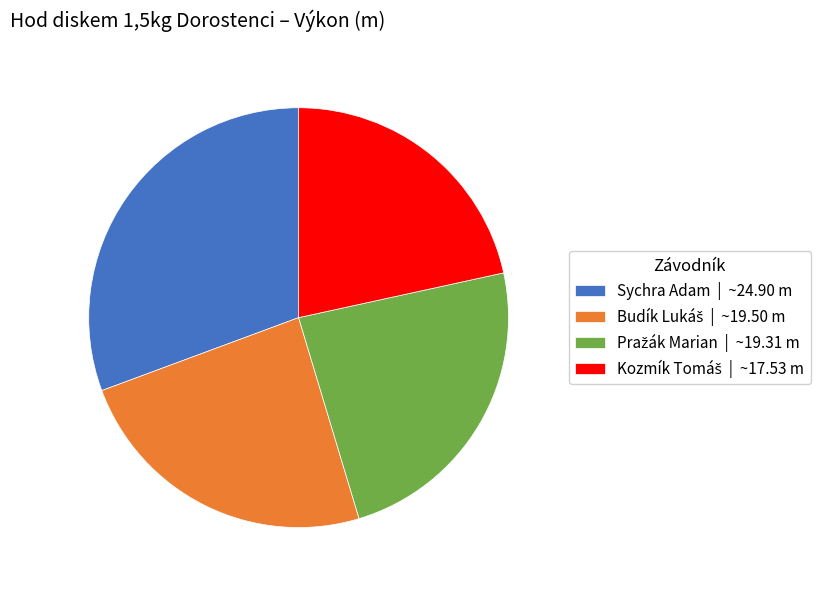

Is there any slice that represents more than half of the pie?

No